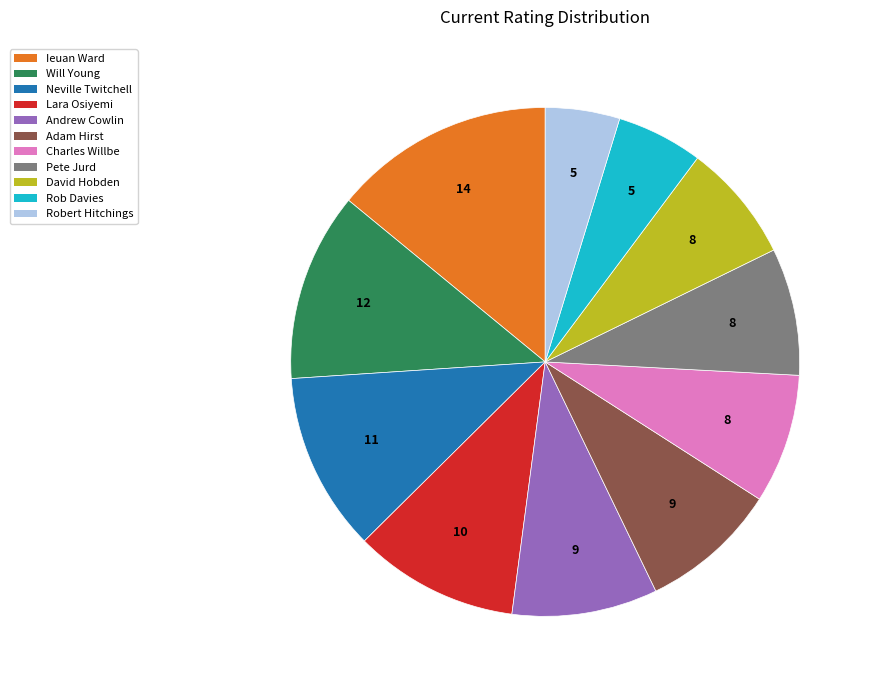

Which slice is the largest?

Ieuan Ward